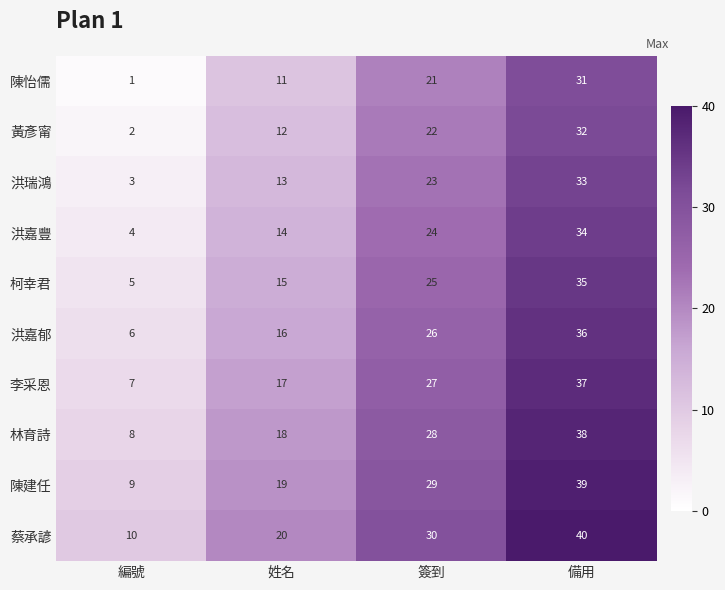

At 編號, list the series in order from smallest to largest.

陳怡儒, 黃彥甯, 洪瑞鴻, 洪嘉豐, 柯幸君, 洪嘉郁, 李采恩, 林育詩, 陳建任, 蔡承諺